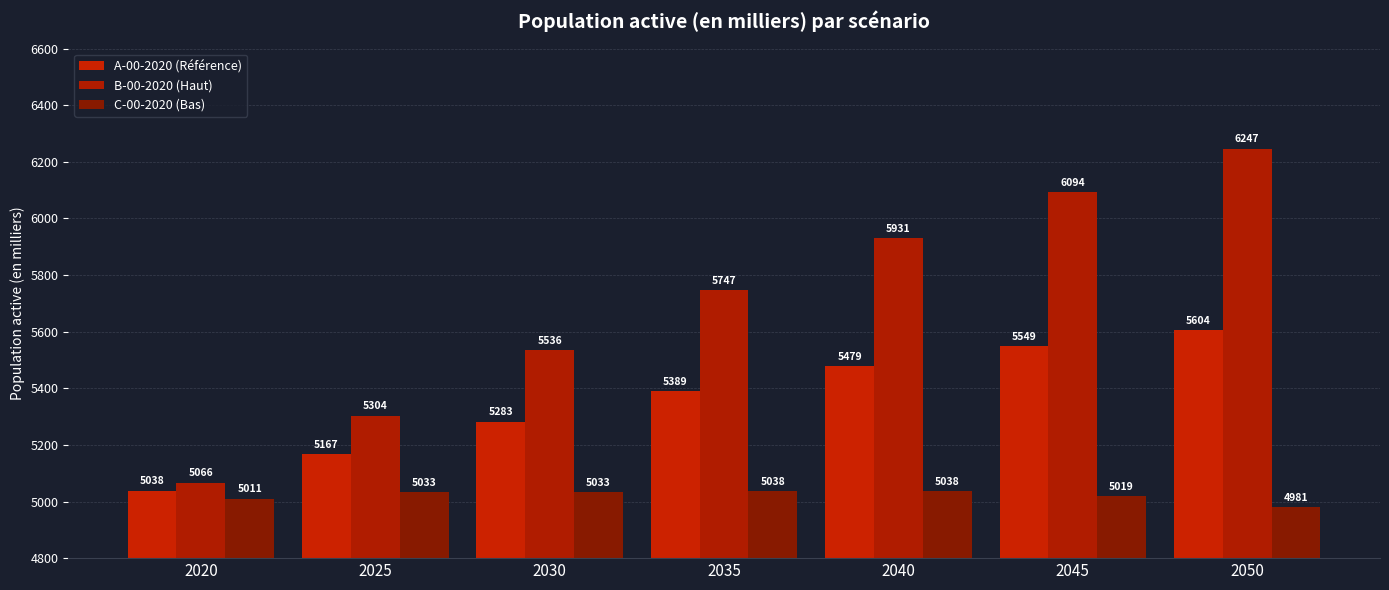

Which series has the largest total across all categories?

B-00-2020 (Haut)